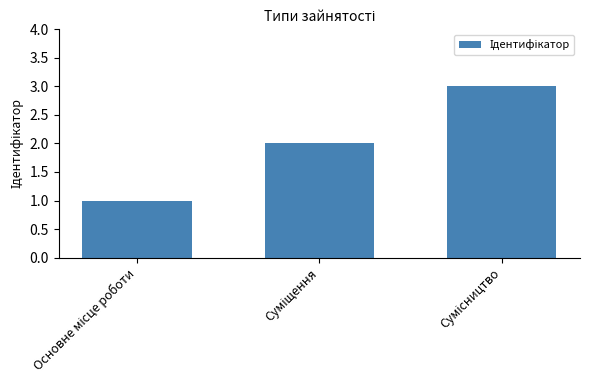

Does the chart contain any negative values?

No